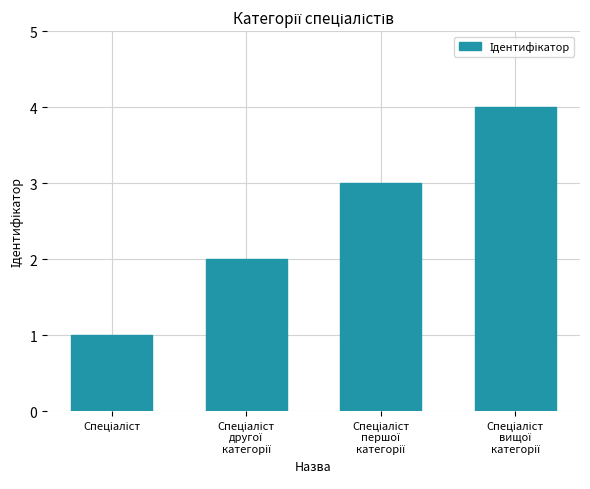

What is the maximum value shown in the chart?

4